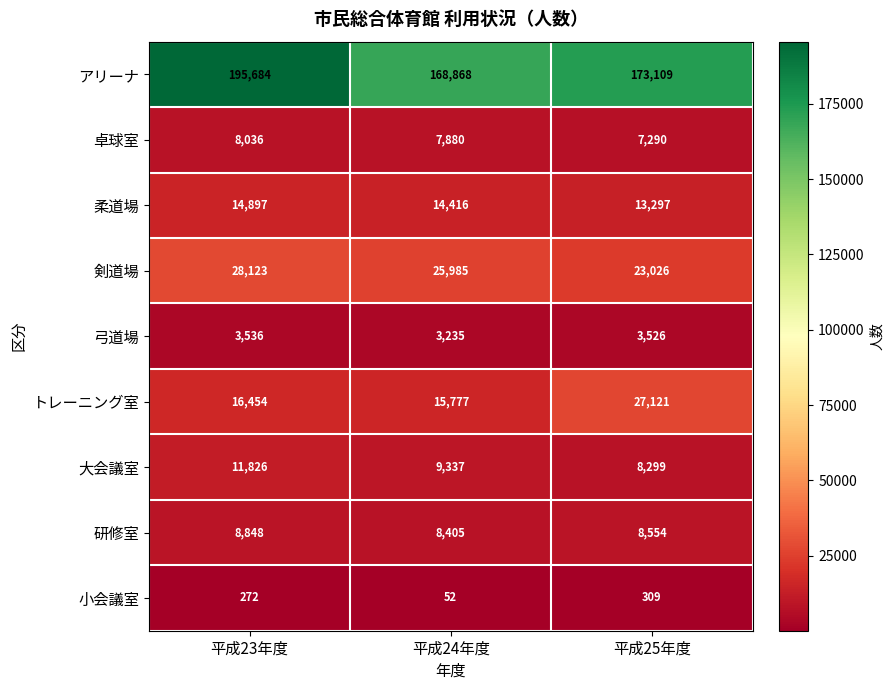

What is the sum of the 柔道場 values at 平成23年度 and 平成24年度?

29313